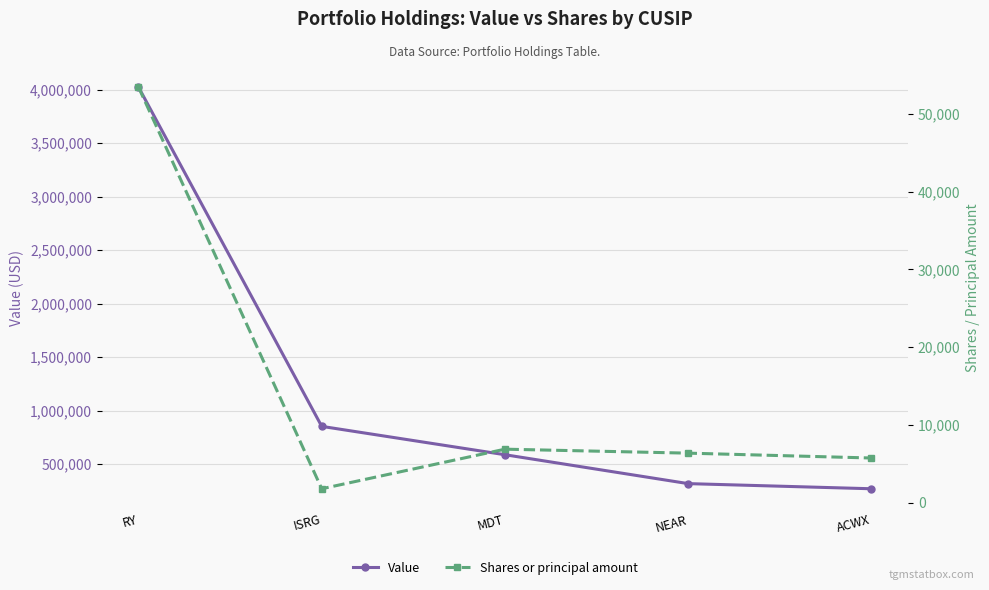

What position from the left is MDT?

3